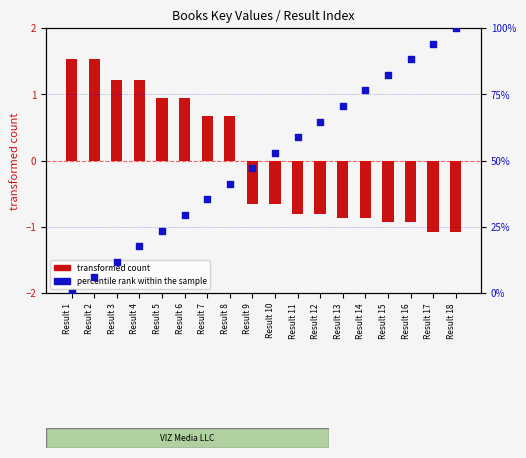

At which category is the sum across all series the highest?

Result 18